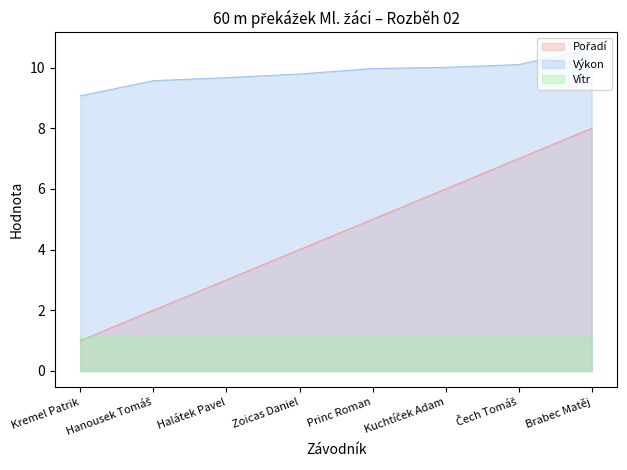

What is the greatest value displayed?

10.6